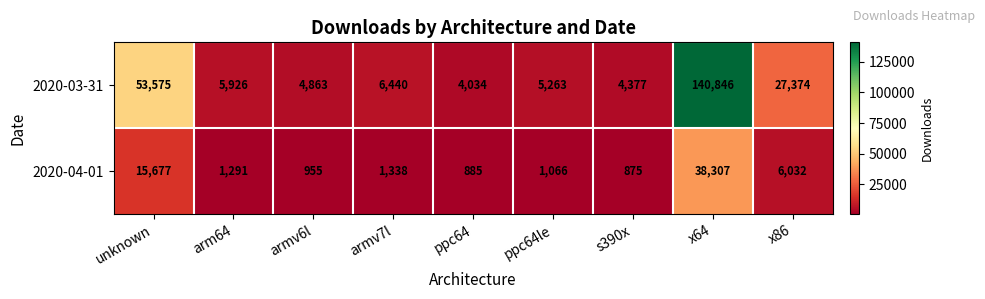

The 2020-03-31 series shows 27374 at x86. True or false?

True